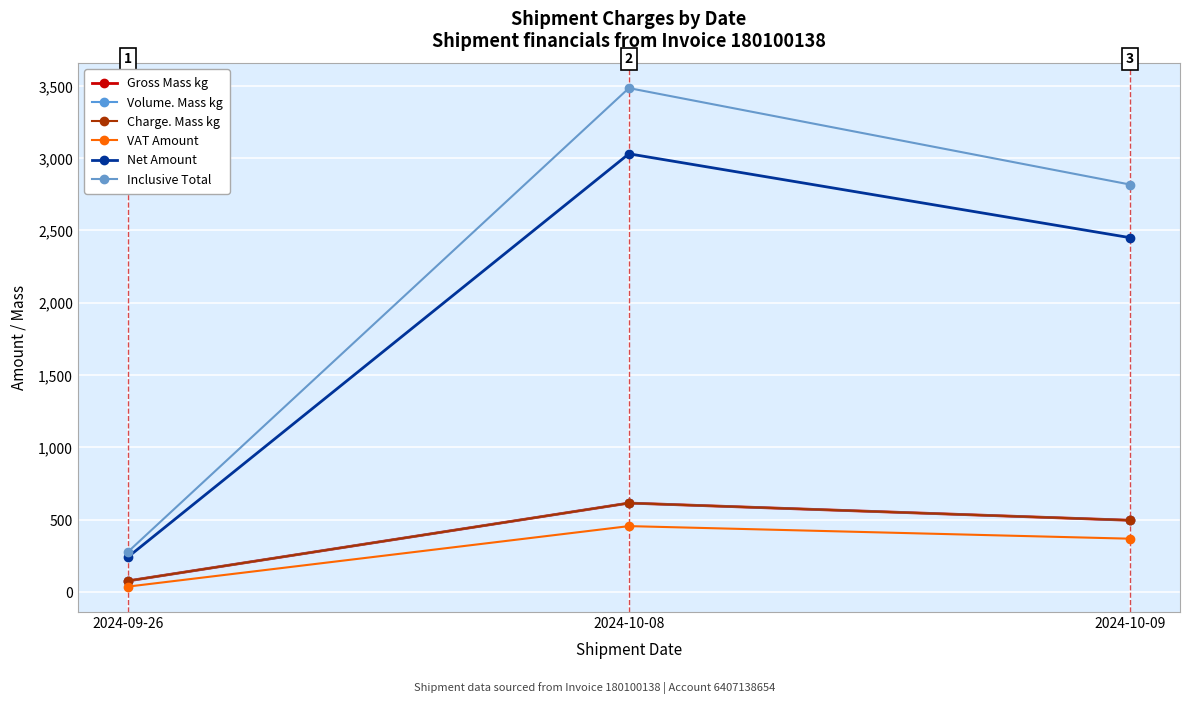

Does the chart have visible grid lines?

Yes